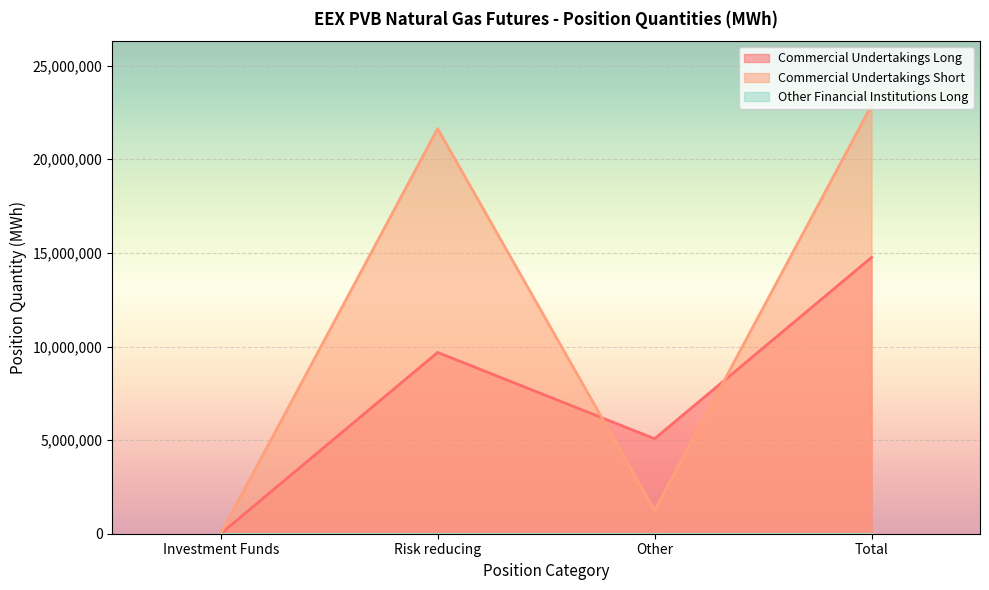

Reading left to right, transcribe all the data shown in this chart.

Commercial Undertakings Long: 0	9683680	5073810	14757490
Commercial Undertakings Short: 0	21636690	1240000	22876690